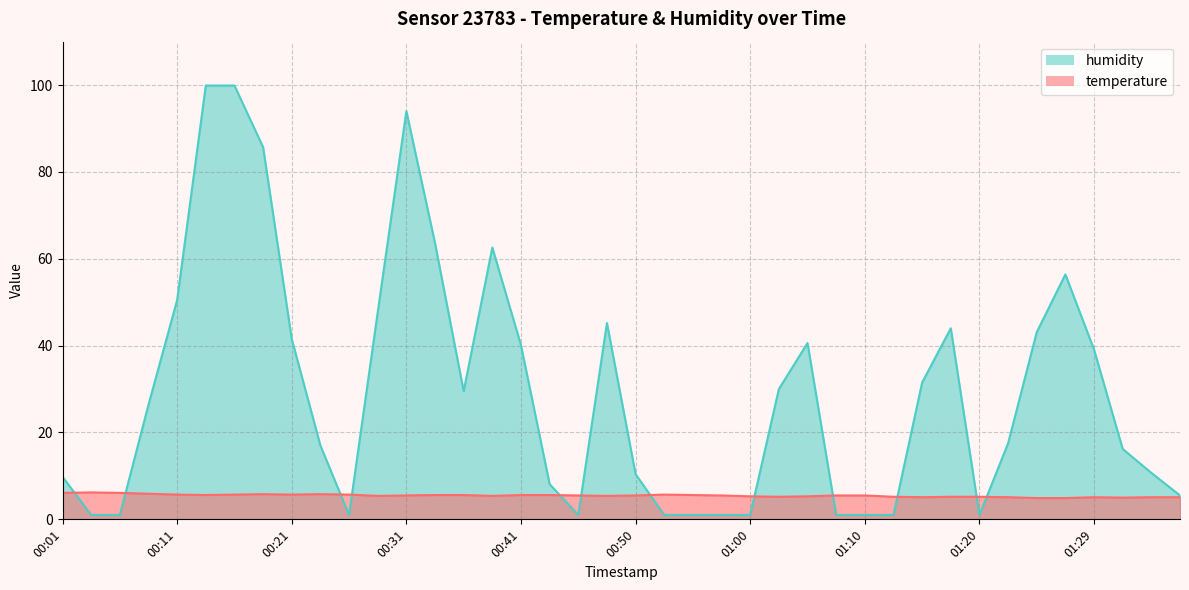

The humidity series shows 1.0 at 01:00. True or false?

True